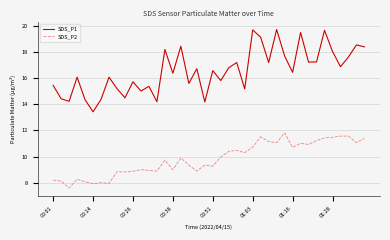

True or false: SDS_P2 and SDS_P1 cross at least once.

False